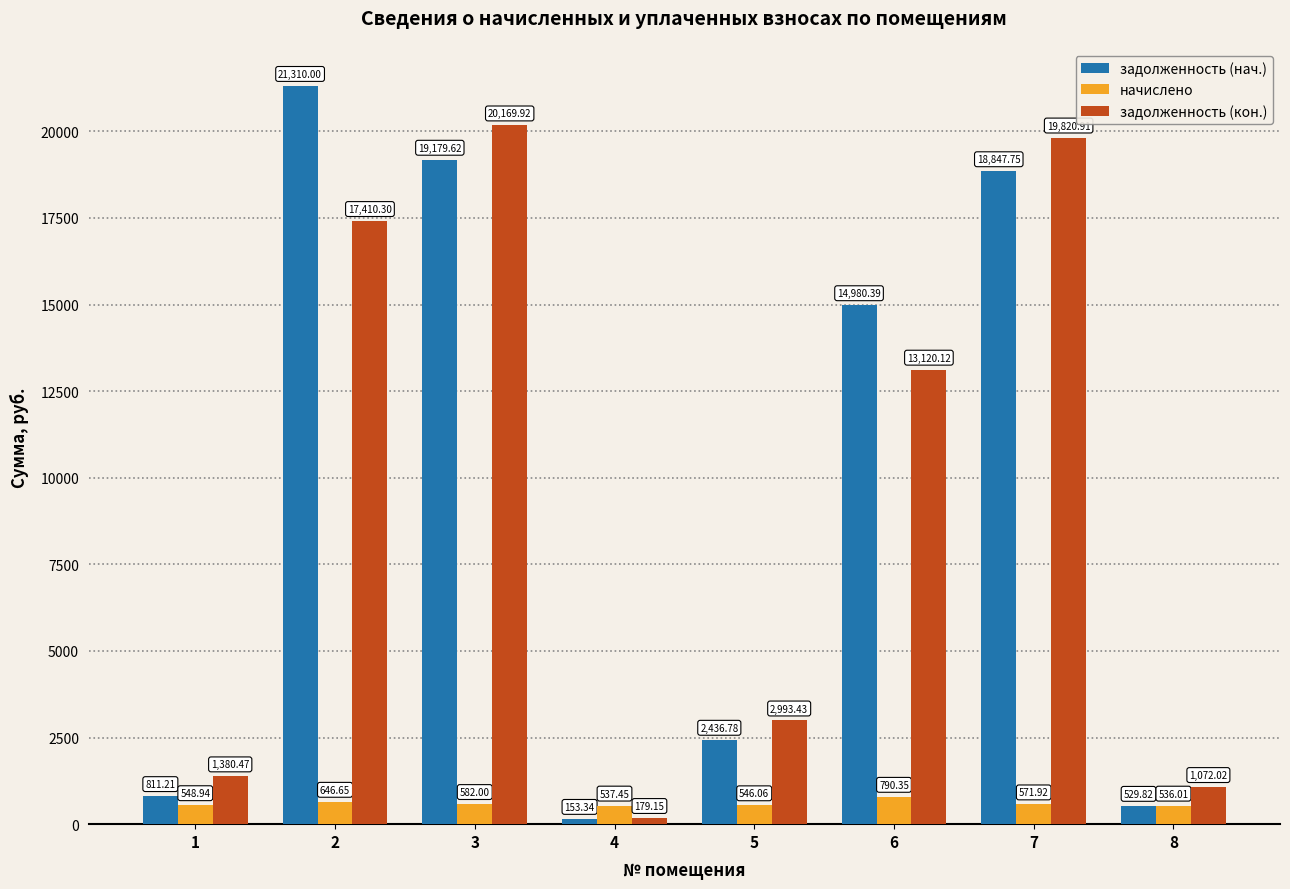

List the series in order of their peak value, highest first.

задолженность (нач.), задолженность (кон.), начислено